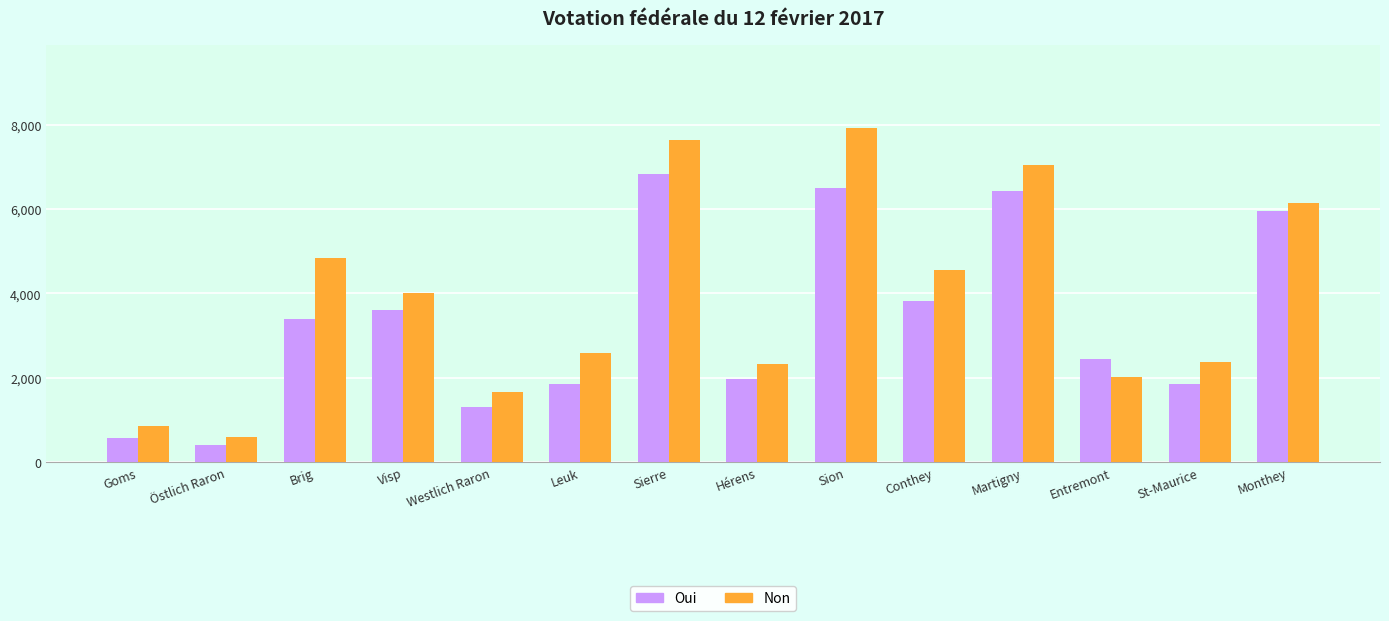

What is the sum of all Non values?

54588